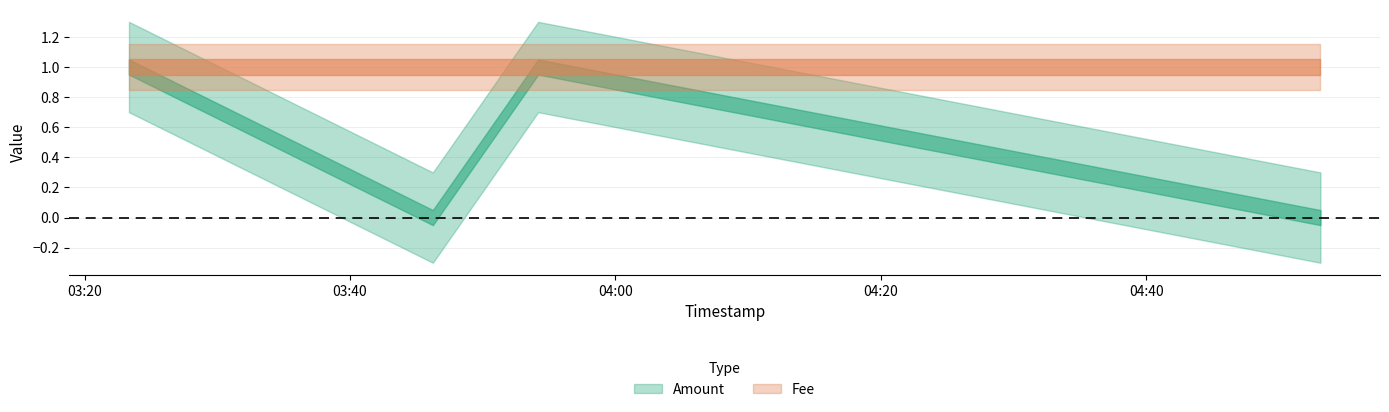

Reading right to left, transcribe all the data shown in this chart.

Amount: 2017-07-19 04:53:08=0	2017-07-19 03:54:11=1	2017-07-19 03:46:15=0	2017-07-19 03:23:21=1
Fee: 2017-07-19 04:53:08=1	2017-07-19 03:54:11=1	2017-07-19 03:46:15=1	2017-07-19 03:23:21=1